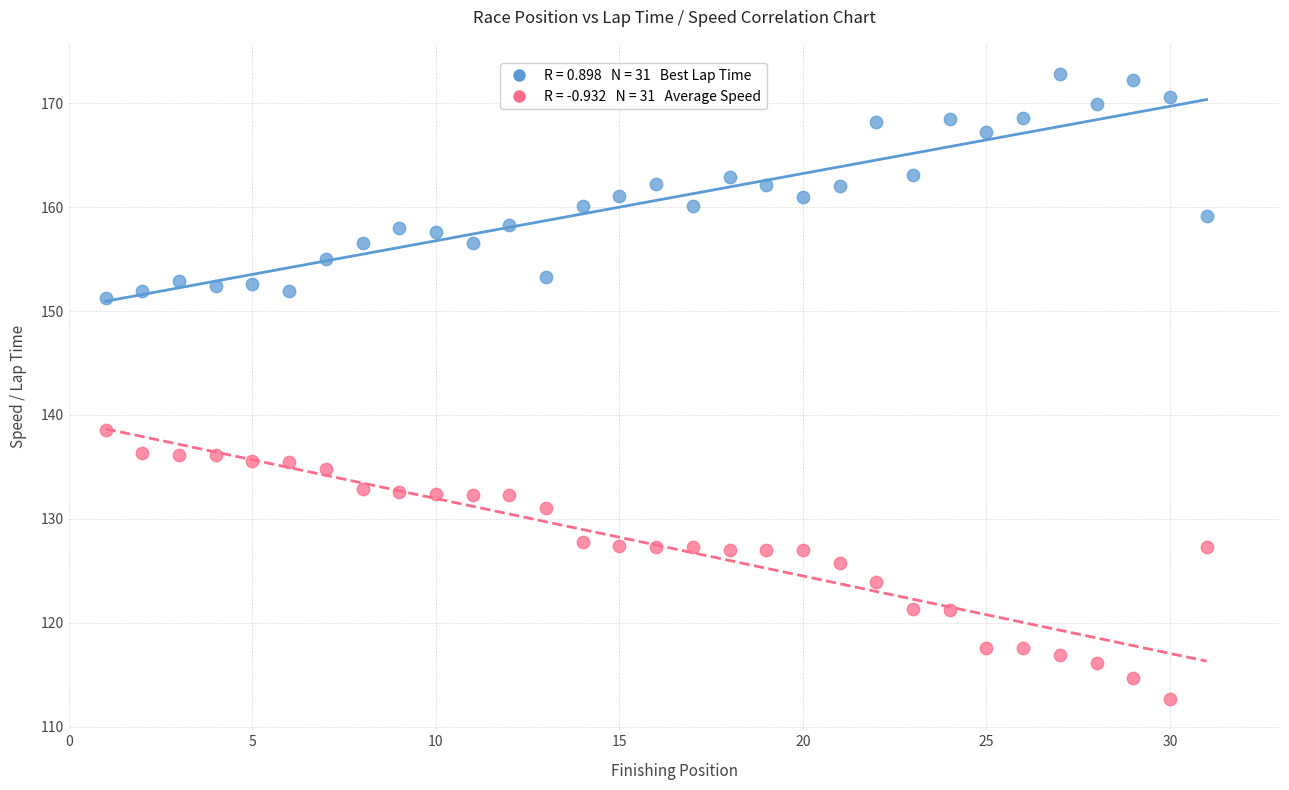

Across all data points, what is the range of X values (max minus min)?

30.0